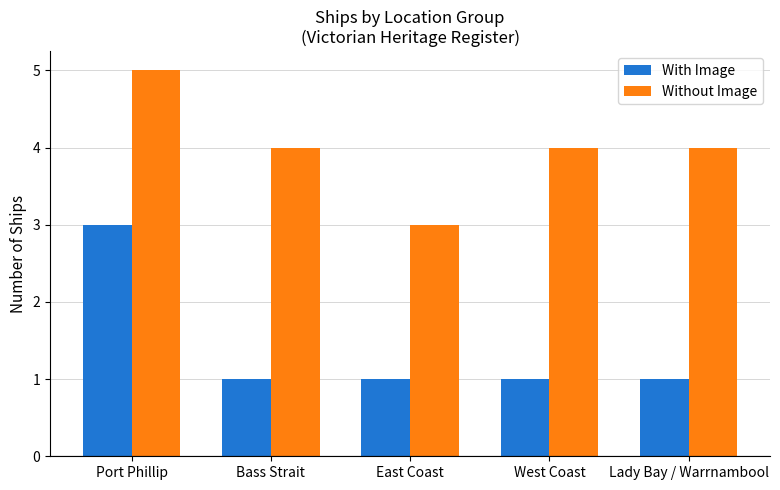

Which series has the largest total across all categories?

Without Image